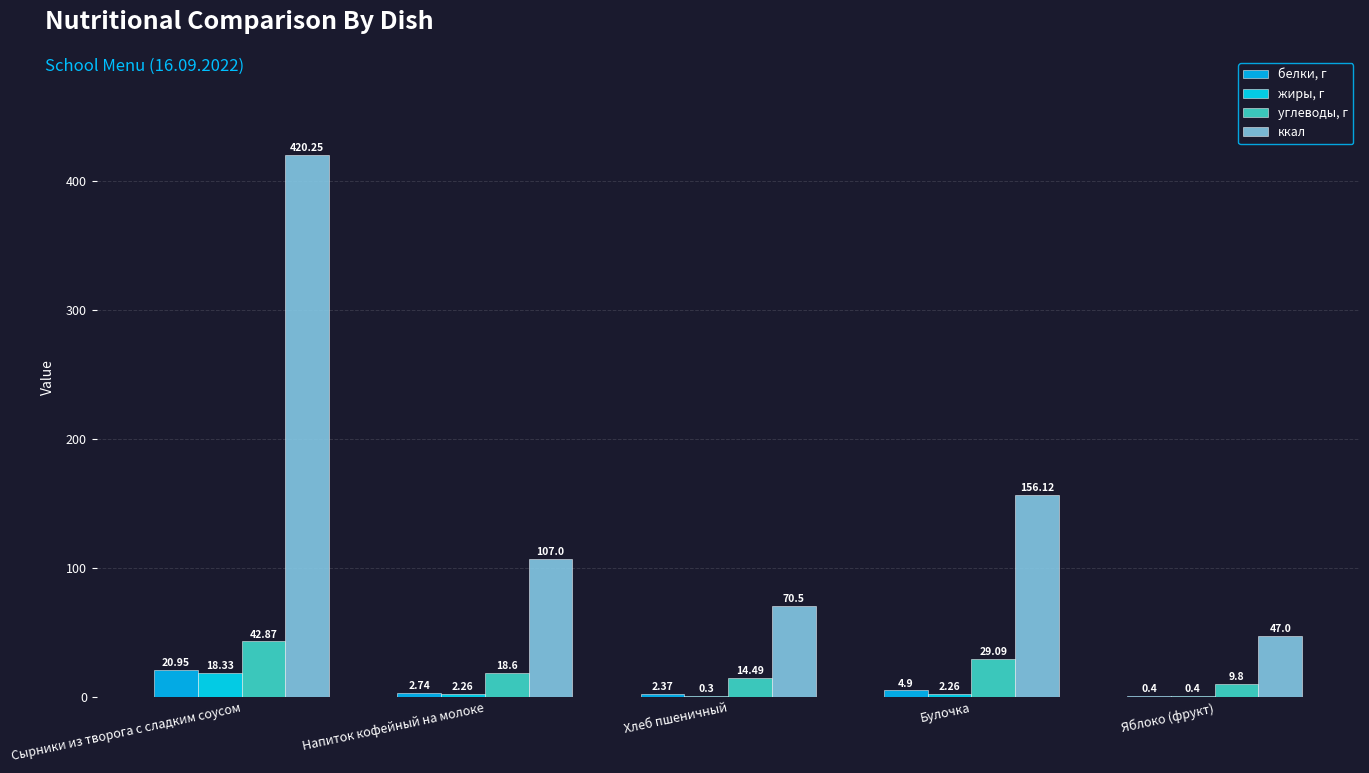

Which series changed the most between Напиток кофейный на молоке and Яблоко (фрукт)?

ккал